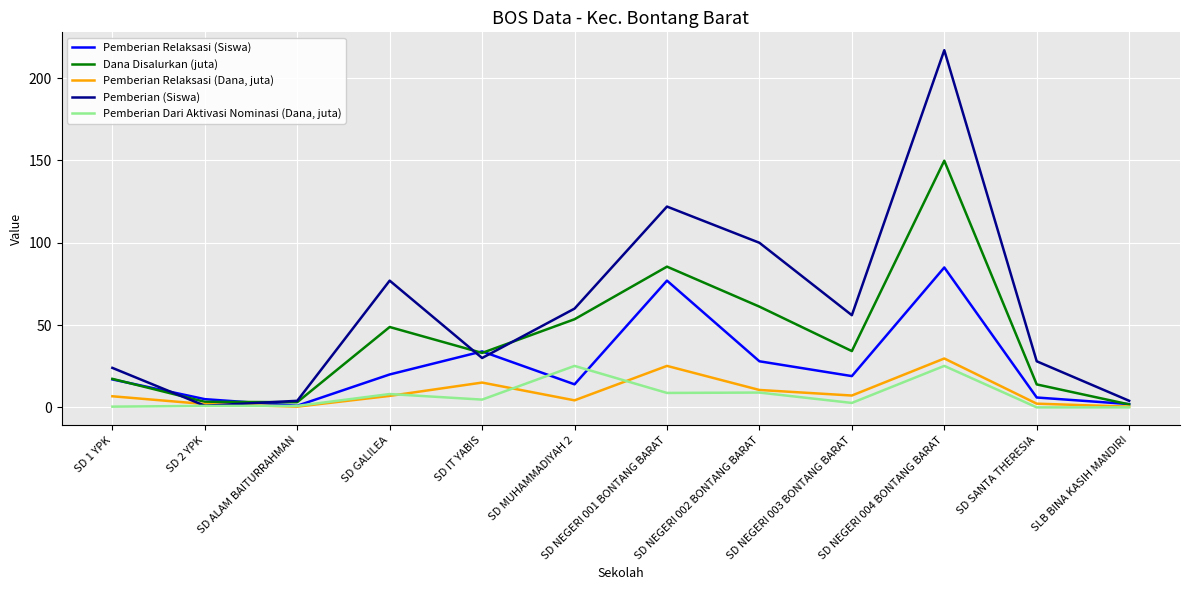

Rank the series at SLB BINA KASIH MANDIRI from highest to lowest value.

Pemberian (Siswa), Pemberian Relaksasi (Siswa), Dana Disalurkan (juta), Pemberian Relaksasi (Dana, juta), Pemberian Dari Aktivasi Nominasi (Dana, juta)